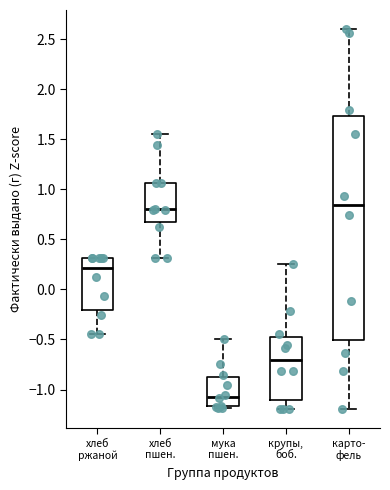

Which box's median line is the lowest?

мука пшен.